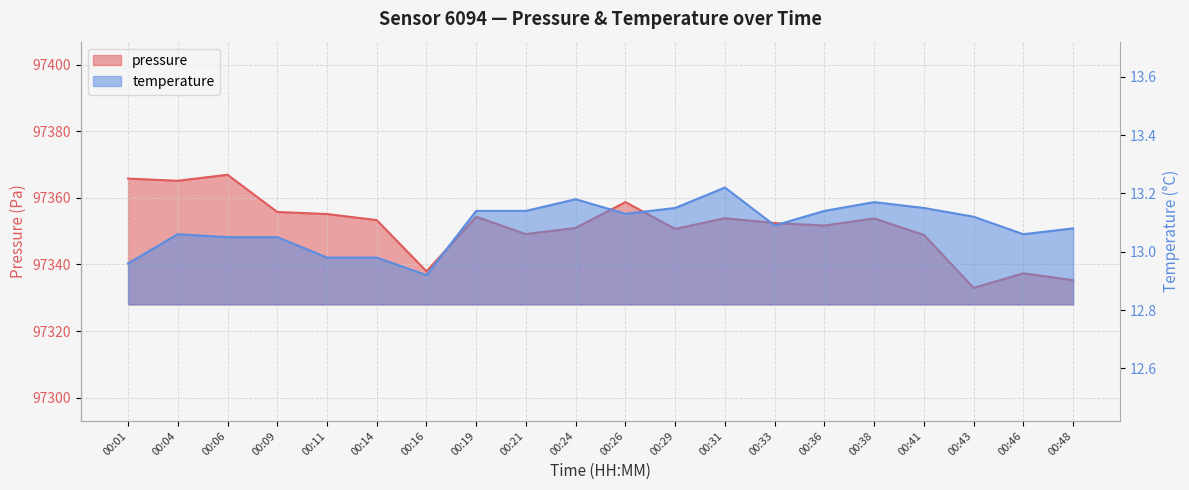

Which series changed the most between 00:14 and 00:31?

pressure